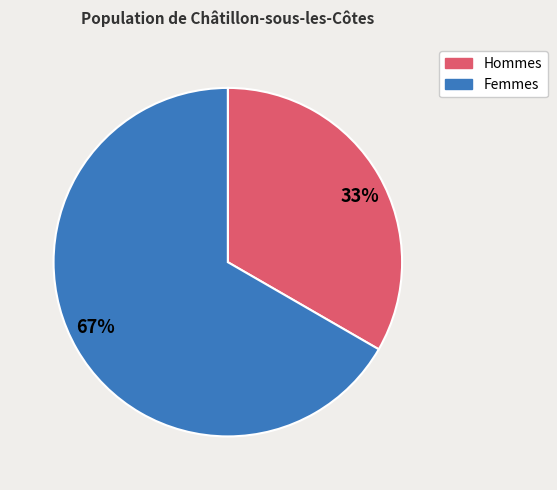

To the nearest percent, what is the average slice percentage?

50%